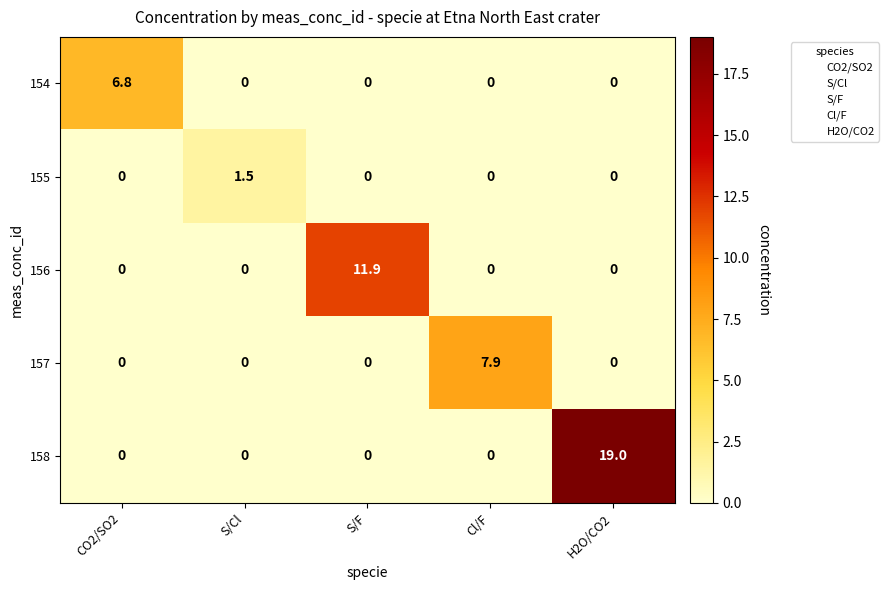

True or false: 154 has a value of -2.7 at Cl/F.

False